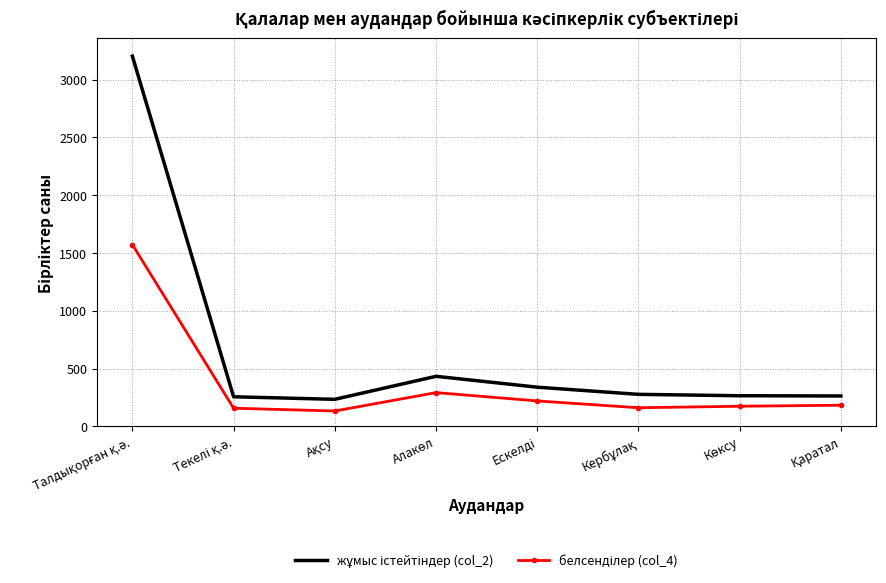

What is the minimum value shown in the chart?

133